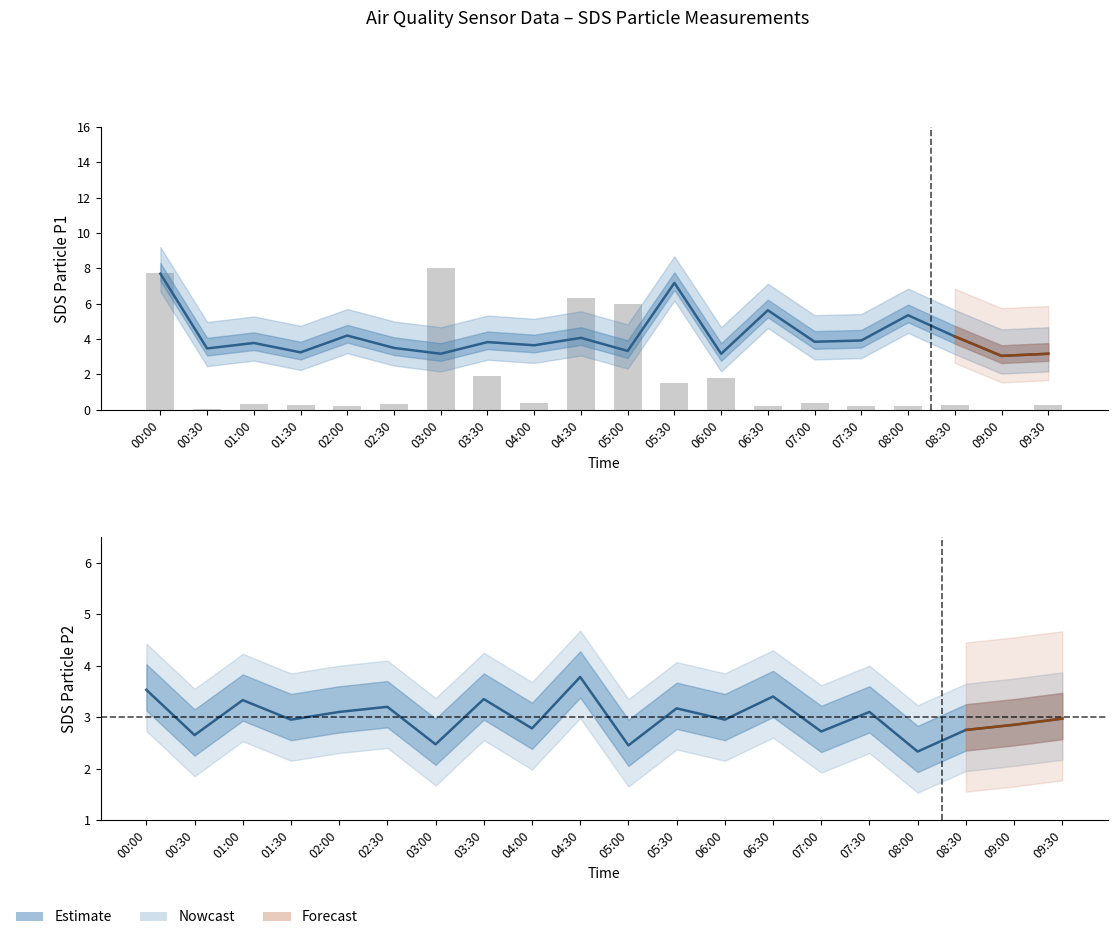

Reading left to right, extract all data points from this chart.

SDS_P1: 00:00=7.7	00:30=3.5	01:00=3.8	01:30=3.2	02:00=4.2	02:30=3.5	03:00=3.2	03:30=3.8	04:00=3.6	04:30=4.1	05:00=3.3	05:30=7.2	06:00=3.2	06:30=5.6	07:00=3.9	07:30=3.9	08:00=5.3	08:30=4.2	09:00=3.0	09:30=3.2
Max_cycle: 00:00=7.7	00:30=0.1	01:00=0.3	01:30=0.3	02:00=0.2	02:30=0.3	03:00=8.0	03:30=1.9	04:00=0.4	04:30=6.3	05:00=6.0	05:30=1.5	06:00=1.8	06:30=0.2	07:00=0.4	07:30=0.2	08:00=0.2	08:30=0.3	09:00=0.0	09:30=0.3
SDS_P2: 00:00=3.5	00:30=2.6	01:00=3.3	01:30=3.0	02:00=3.1	02:30=3.2	03:00=2.5	03:30=3.4	04:00=2.8	04:30=3.8	05:00=2.5	05:30=3.2	06:00=3.0	06:30=3.4	07:00=2.7	07:30=3.1	08:00=2.3	08:30=2.8	09:00=2.9	09:30=3.0